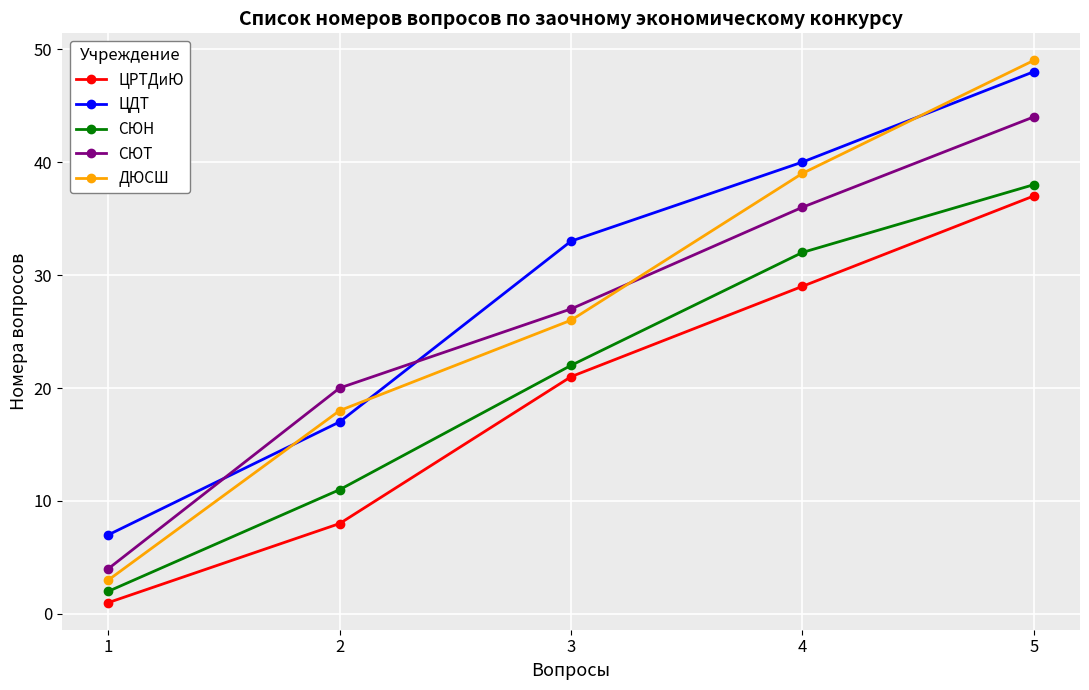

Rank the series at 2 from highest to lowest value.

СЮТ, ДЮСШ, ЦДТ, СЮН, ЦРТДиЮ